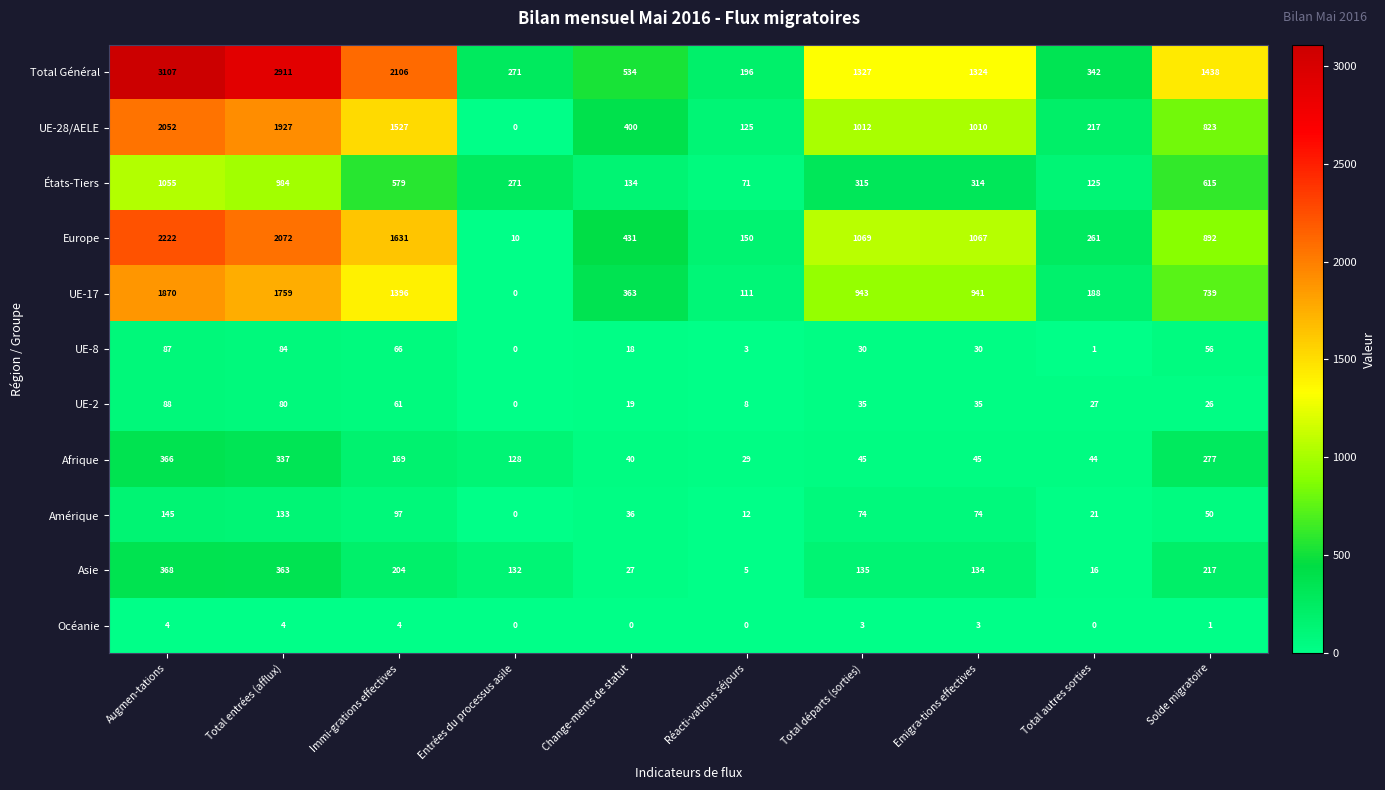

The Afrique series shows 13 at Réacti-vations séjours. True or false?

False